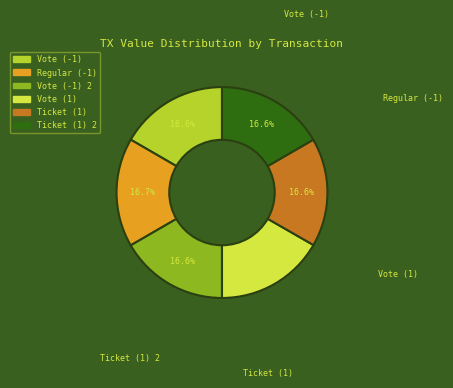

Is there any slice that represents more than half of the pie?

No